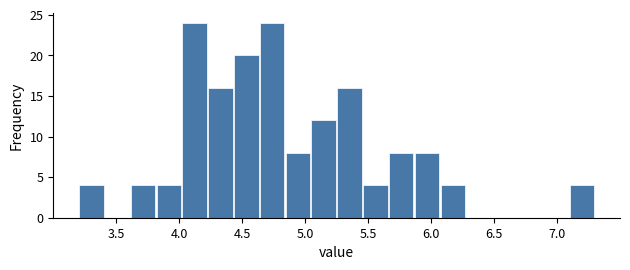

Reading left to right, list every bar in this chart as the range it spans on the x-axis followed by its height. Neither the bar edges nor the heights are printed on the chart, so give them approximately, as read against the axes.

3.200 to 3.405: 4
3.405 to 3.610: 0
3.610 to 3.815: 4
3.815 to 4.020: 4
4.020 to 4.225: 24
4.225 to 4.430: 16
4.430 to 4.635: 20
4.635 to 4.840: 24
4.840 to 5.045: 8
5.045 to 5.250: 12
5.250 to 5.455: 16
5.455 to 5.660: 4
5.660 to 5.865: 8
5.865 to 6.070: 8
6.070 to 6.275: 4
6.275 to 6.480: 0
6.480 to 6.685: 0
6.685 to 6.890: 0
6.890 to 7.095: 0
7.095 to 7.300: 4